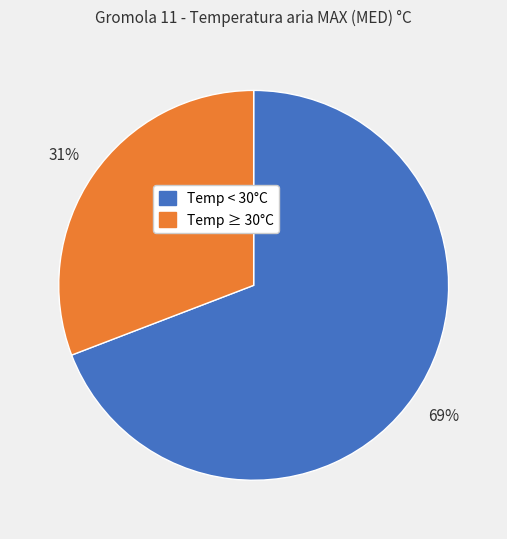

To the nearest percent, what is the difference between the largest and smallest slice percentages?

38%